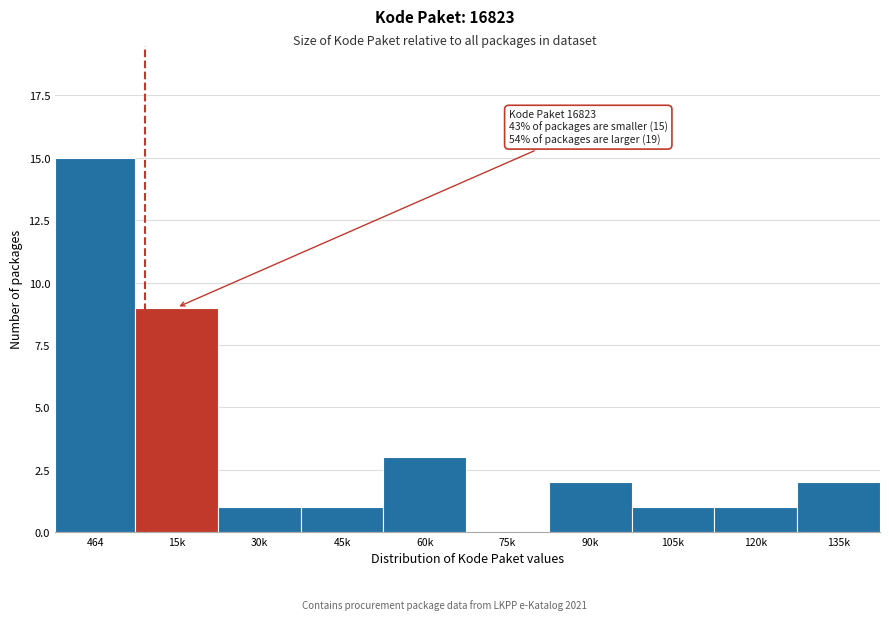

Reading right to left, transcribe all the data shown in this chart.

135k=2	120k=1	105k=1	90k=2	75k=0	60k=3	45k=1	30k=1	15k=9	464=15